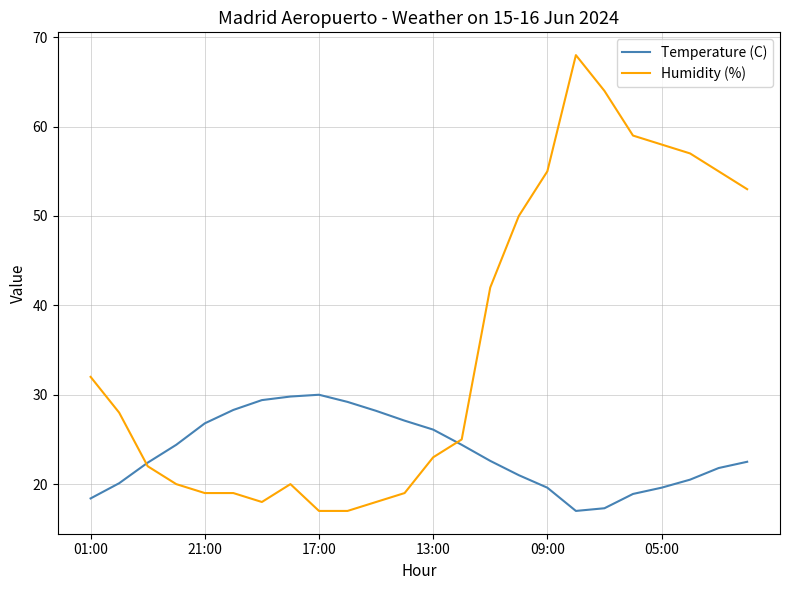

Rank the series by their average value, from highest to lowest.

Humidity (%), Temperature (C)